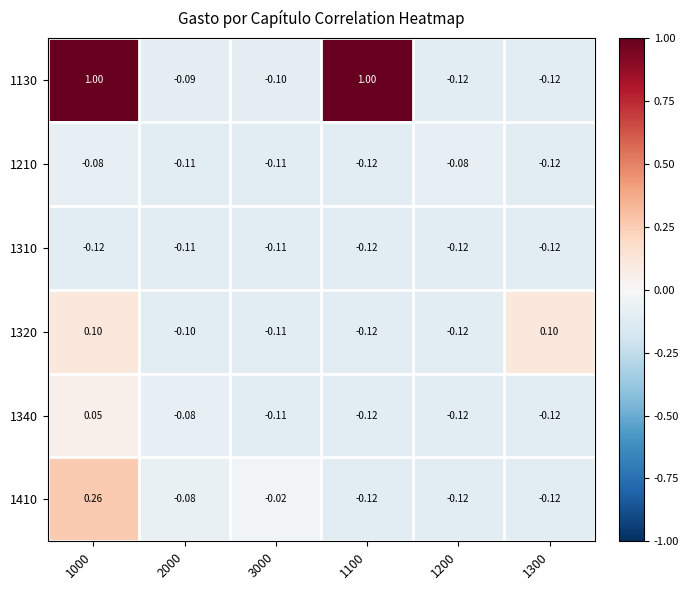

Is the value of 1410 at 1000 greater than the value of 1310 at 1200?

Yes